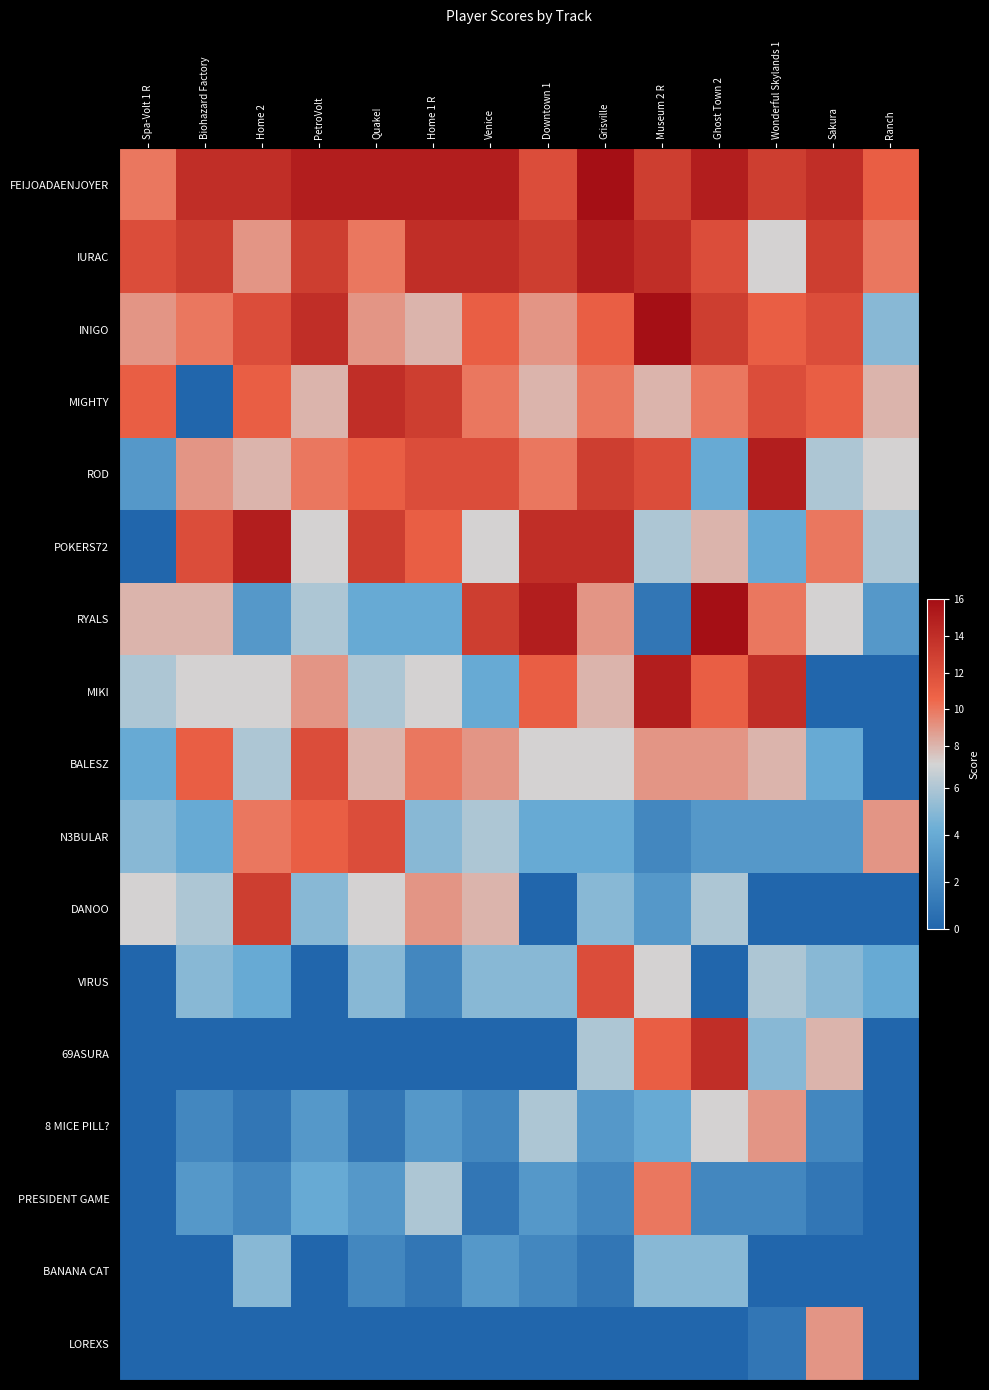

List the series in order of their peak value, lowest first.

BANANA CAT, 8 MICE PILL?, LOREXS, PRESIDENT GAME, BALESZ, N3BULAR, VIRUS, DANOO, MIGHTY, 69ASURA, IURAC, ROD, POKERS72, MIKI, FEIJOADAENJOYER, INIGO, RYALS